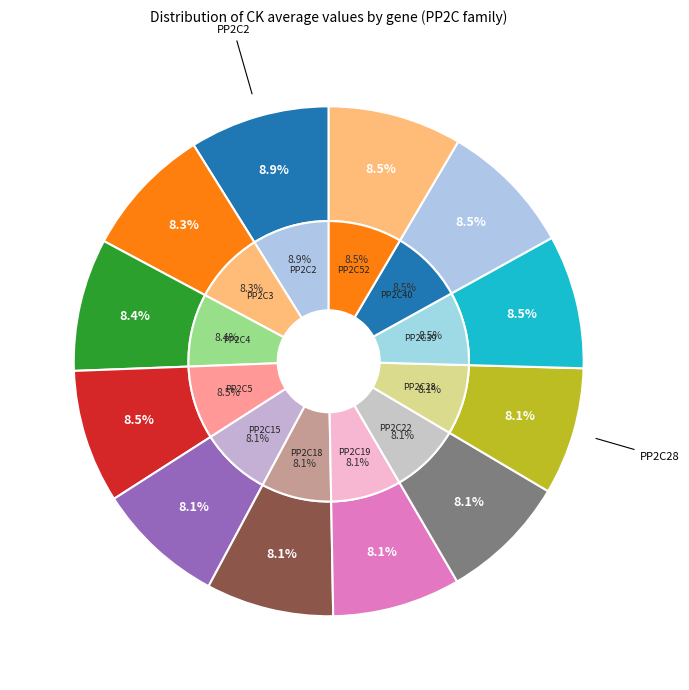

Is there a majority slice in this chart?

No